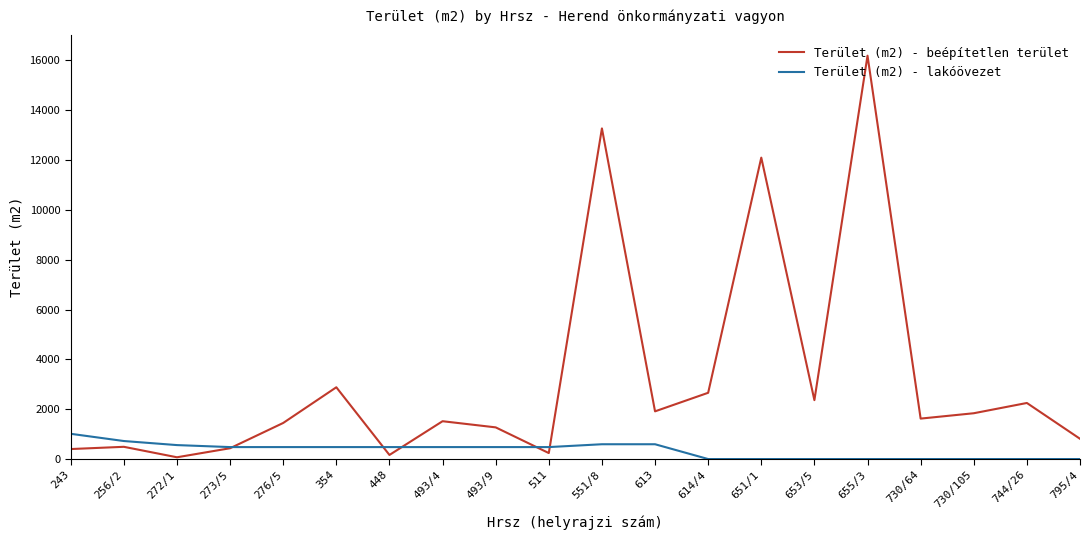

Between 614/4 and 795/4, which series saw the biggest shift?

Terület (m2) - beépítetlen terület